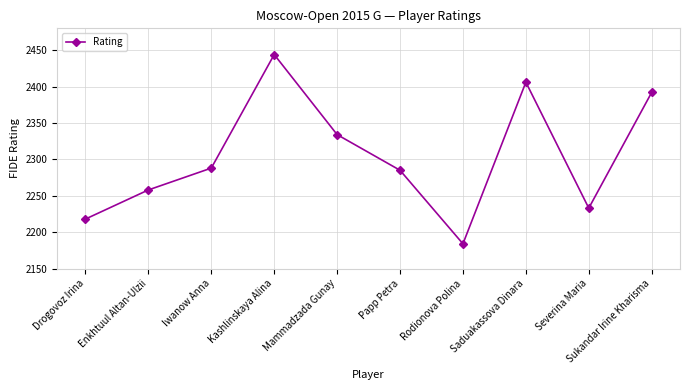

How many lines are shown in the chart?

1